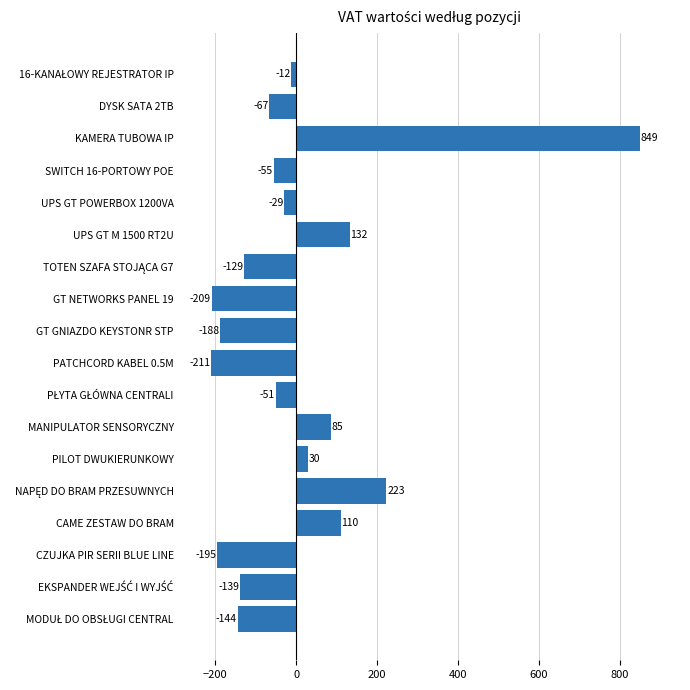

What is the difference between the maximum and minimum values?

1060